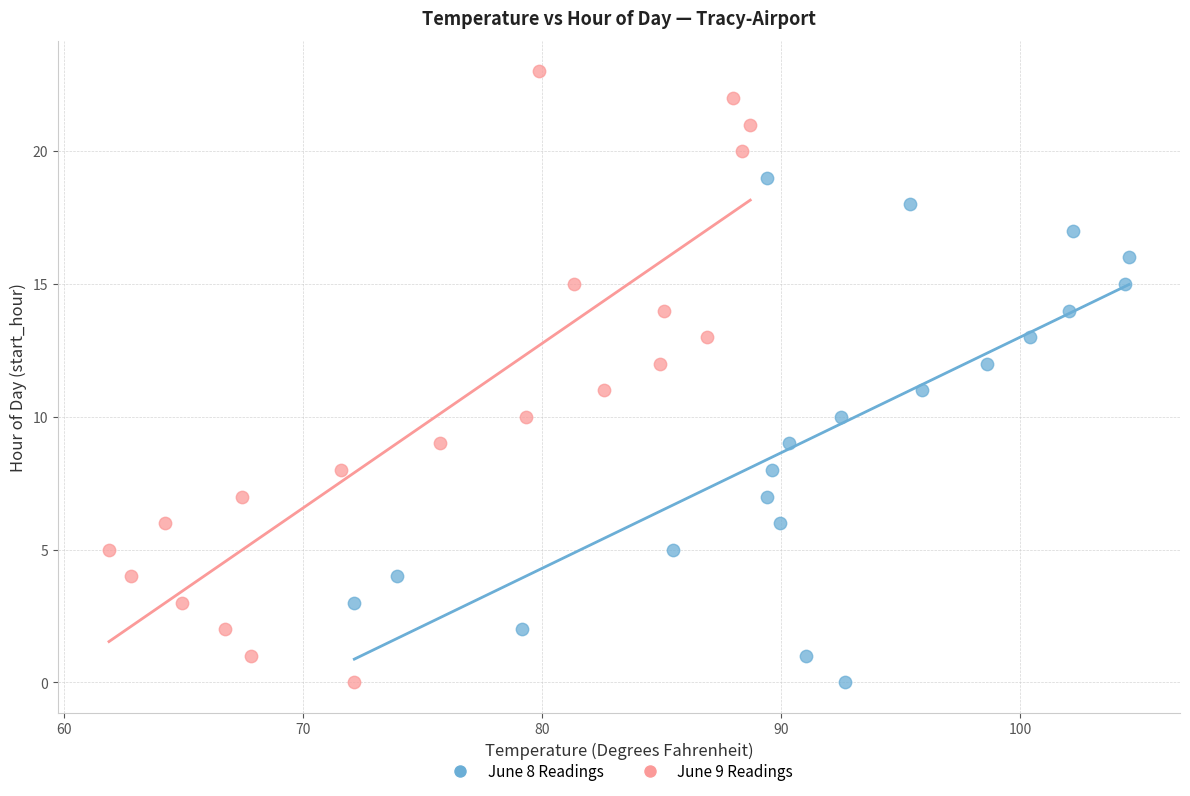

Which series contains the highest Y value?

June 9 Readings